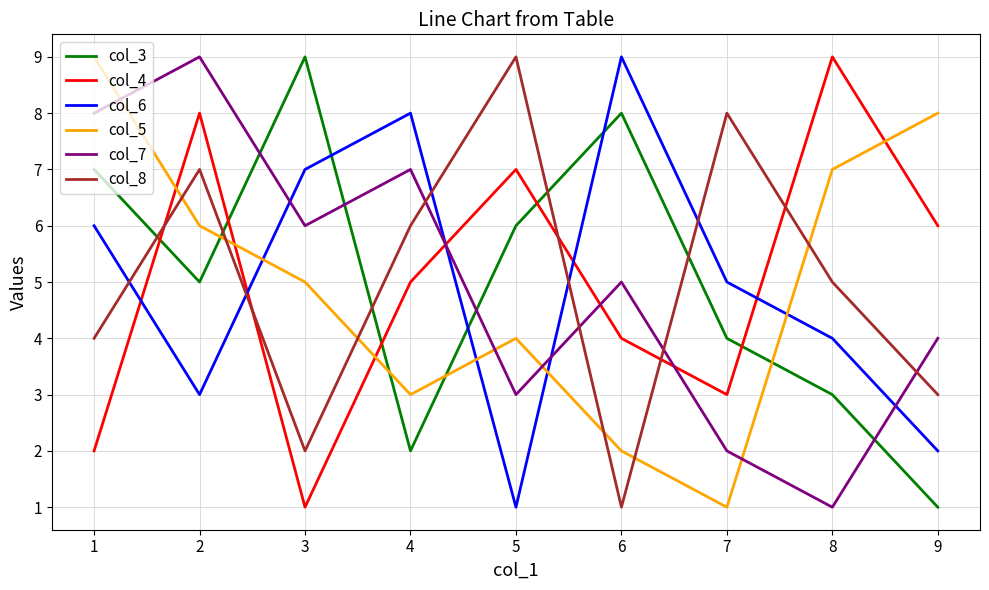

Where is col_7 nearest to the value 5?

6